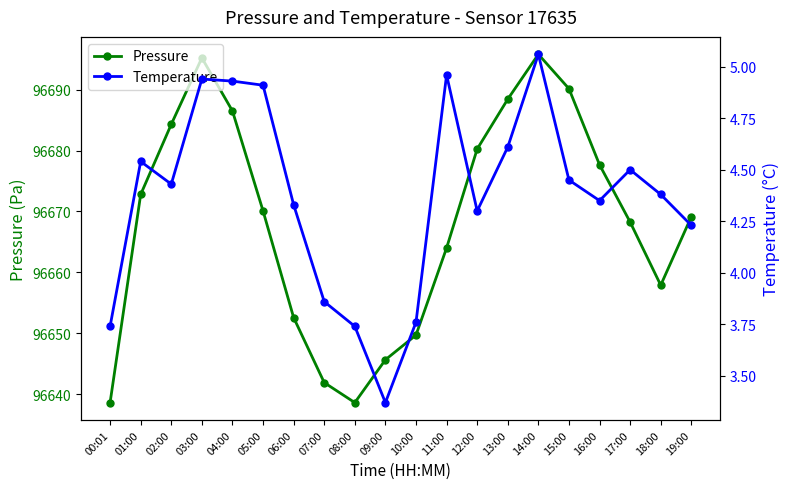

Does the chart display data point markers on the line(s)?

Yes